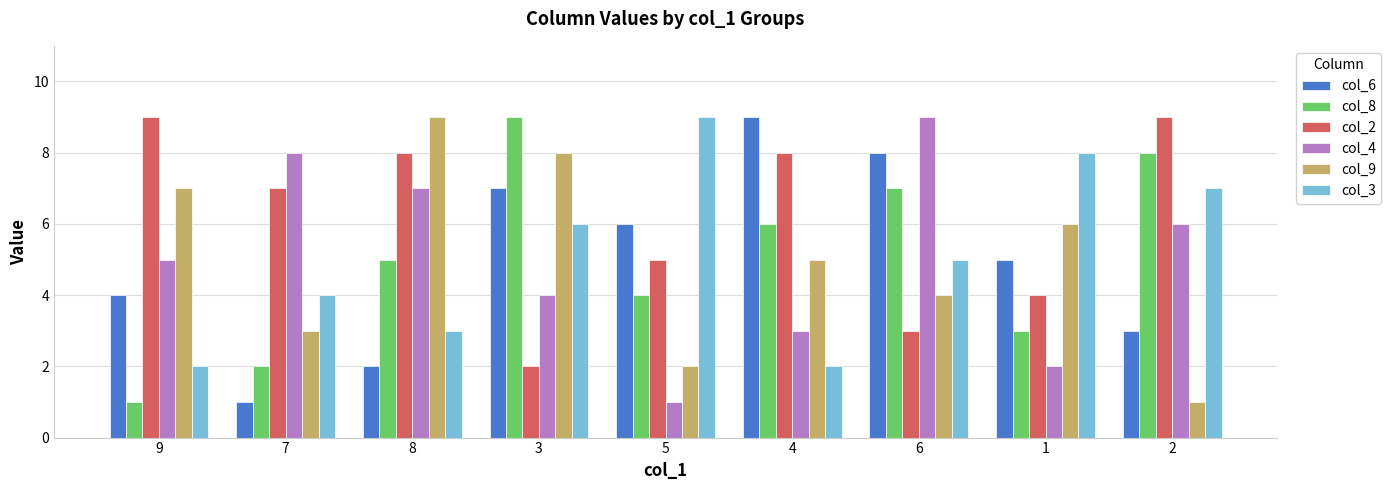

Is it true that col_9 equals 7 at 9?

True